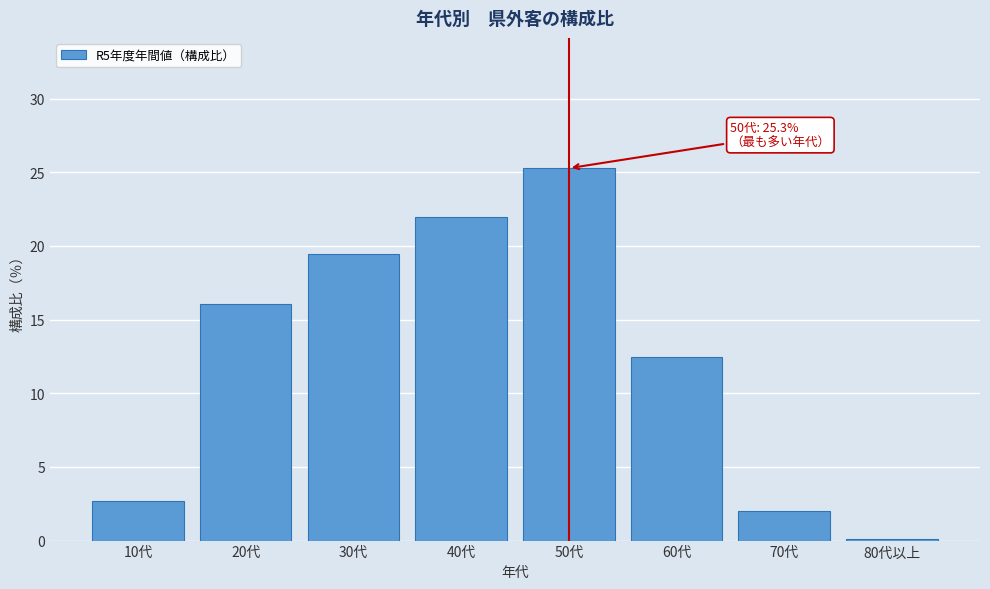

Reading left to right, extract all data points from this chart.

10代=2.7	20代=16.1	30代=19.5	40代=21.9	50代=25.3	60代=12.4	70代=2.0	80代以上=0.1